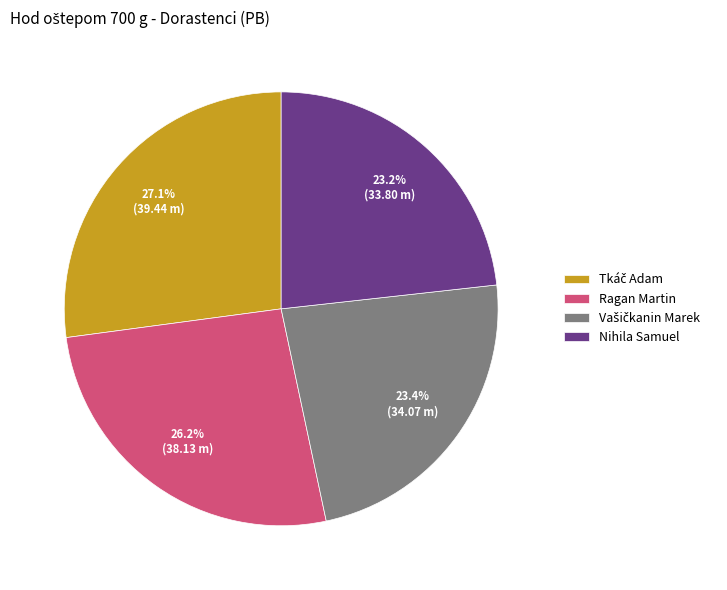

Does Ragan Martin account for over 50% of the chart?

No